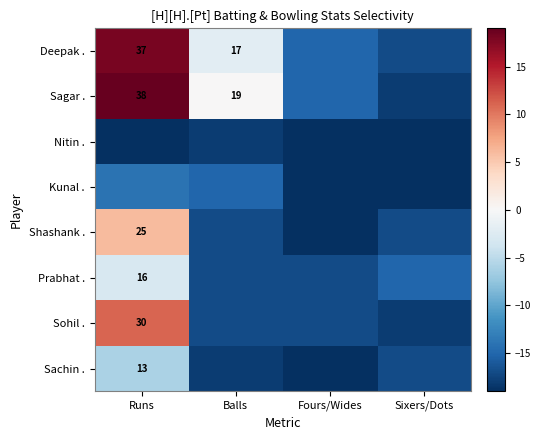

What is the difference between the Kunal . values at Sixers/Dots and Balls?

4